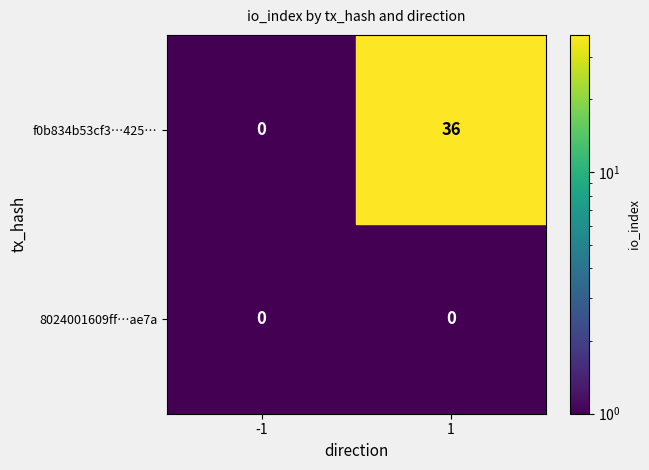

Which series has the widest spread of values?

f0b834b53cf394996bba0875a3043bfb82b7425